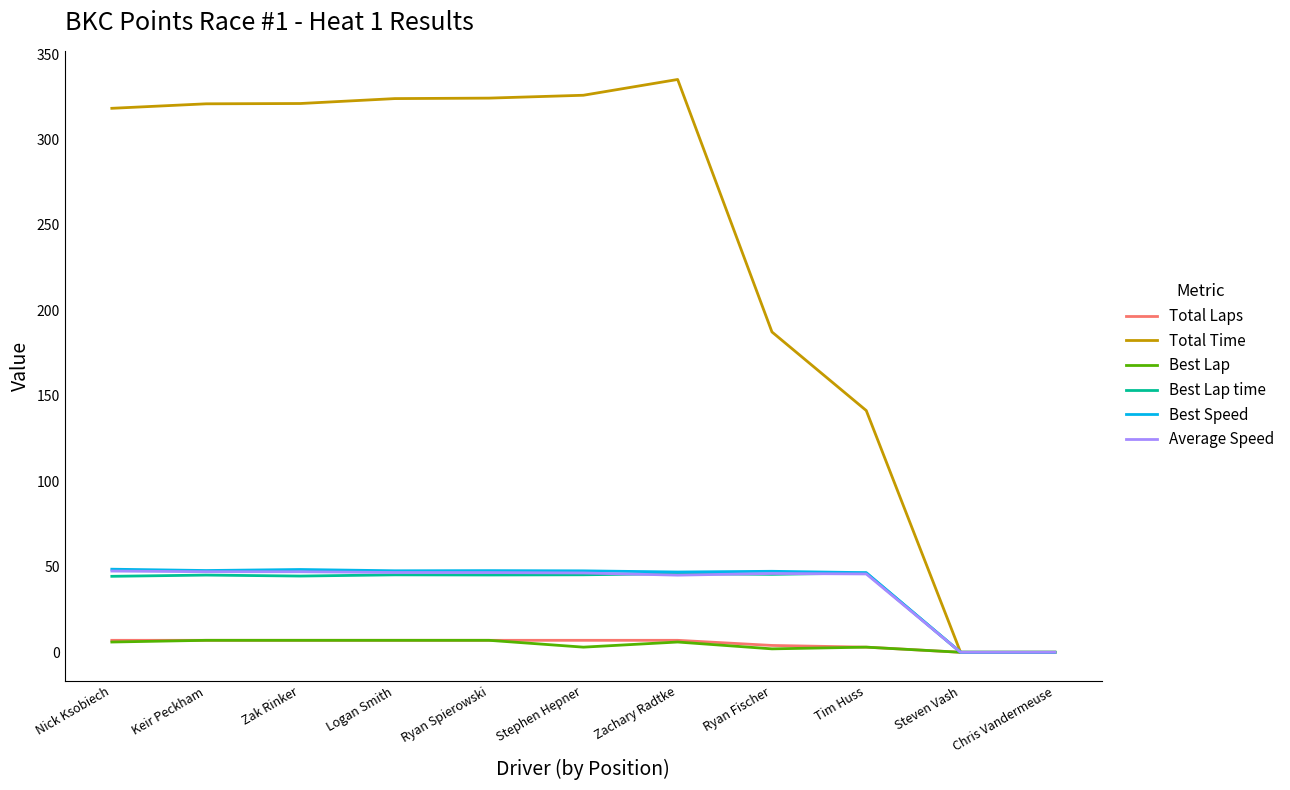

What is the maximum value shown in the chart?

335.1